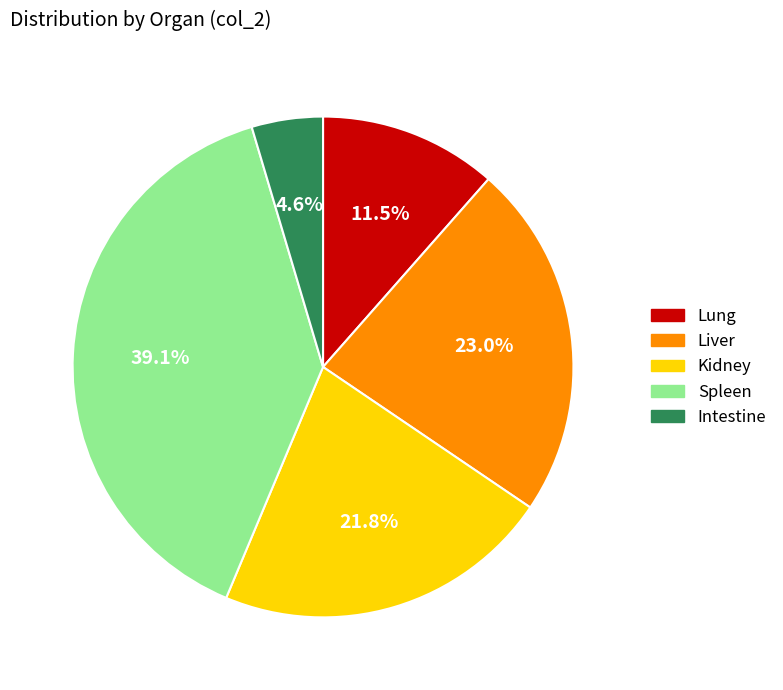

Combined, what portion of the pie is Spleen and Intestine?

43.7%